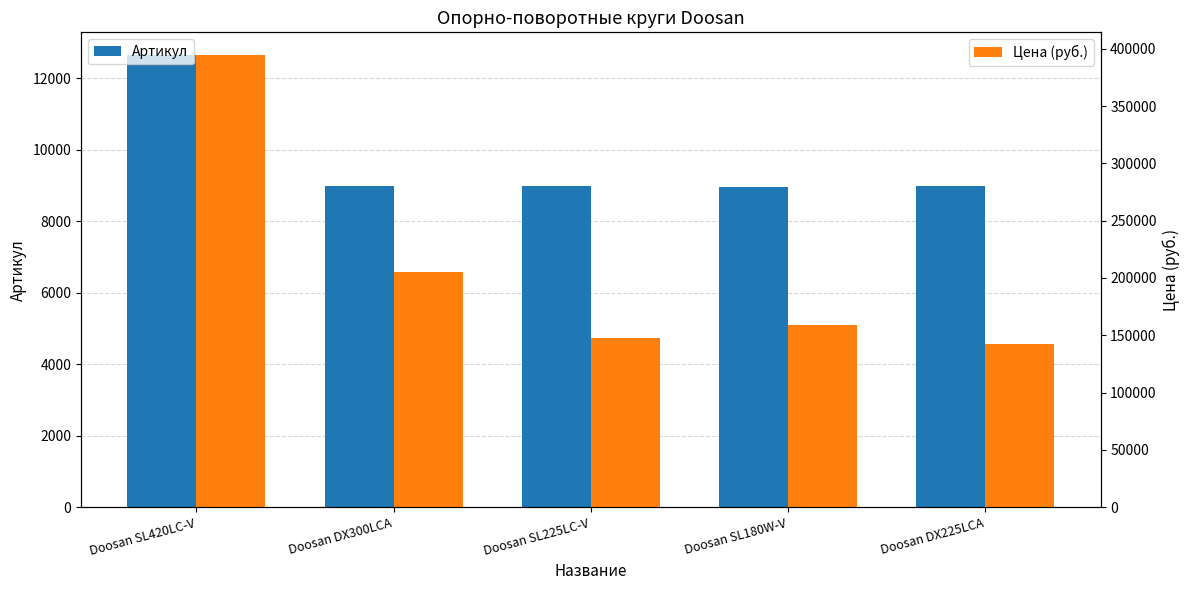

How many data points in Цена (руб.) are less than 158650?

2